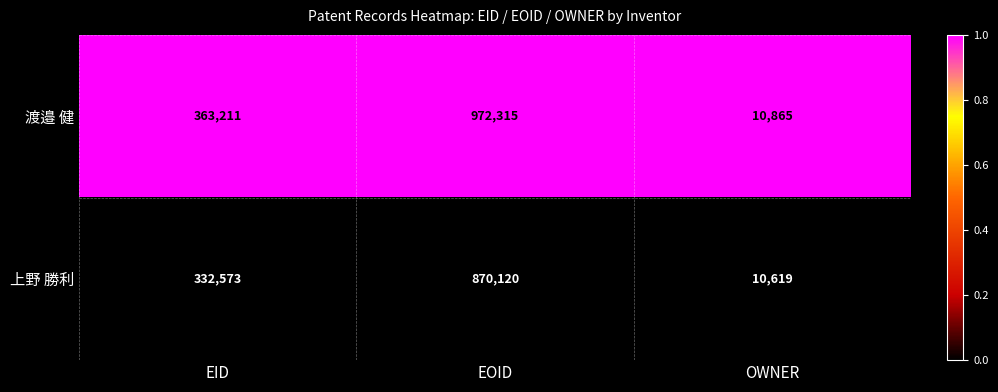

At OWNER, list the series in order from smallest to largest.

上野 勝利, 渡邉 健